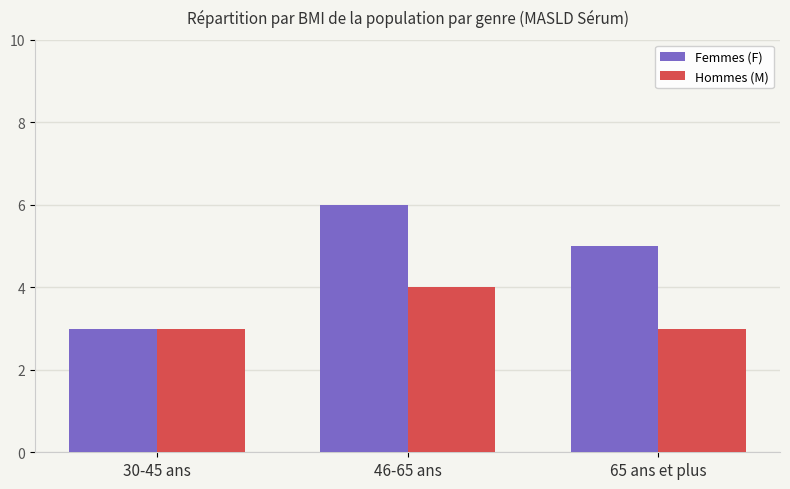

At which label does Femmes (F) first exceed 5?

46-65 ans